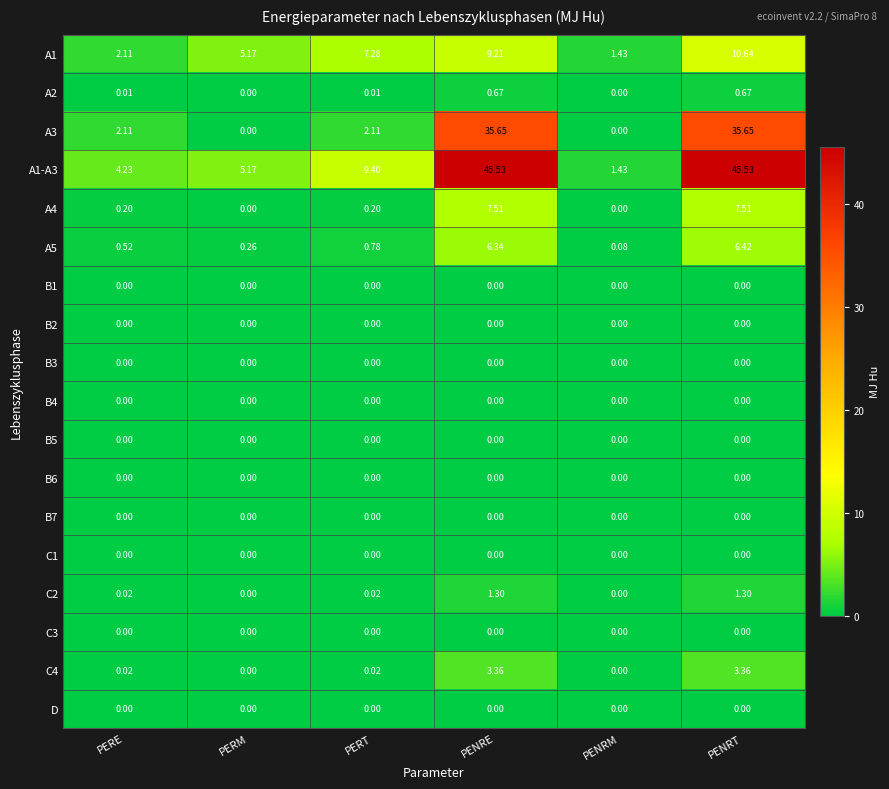

How many values in the A1-A3 series are below 9?

3